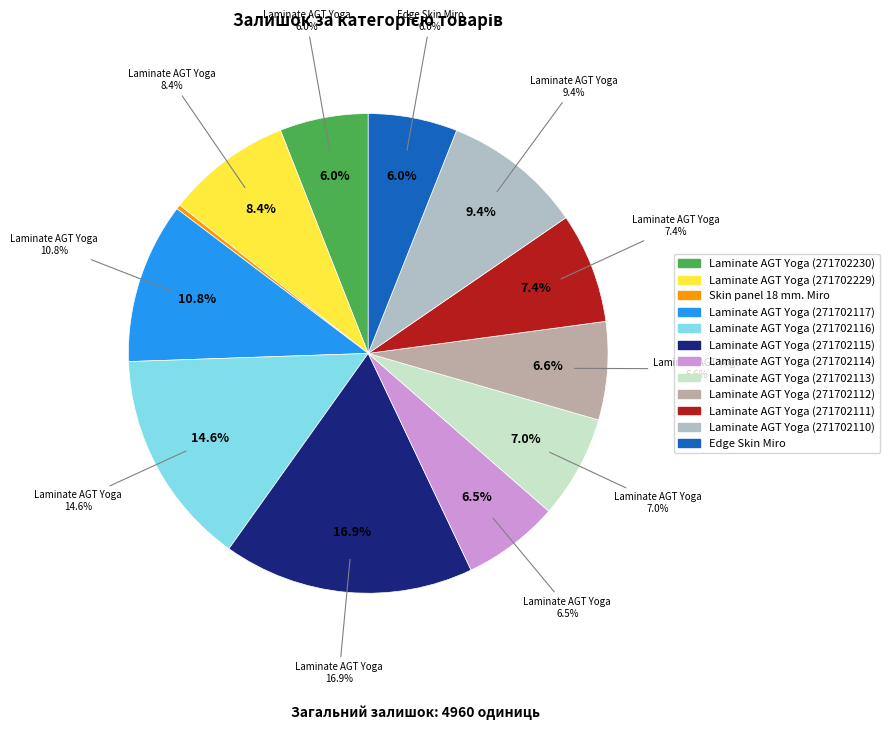

The Laminate AGT Yoga (271702229) slice represents 1% of the pie. True or false?

False